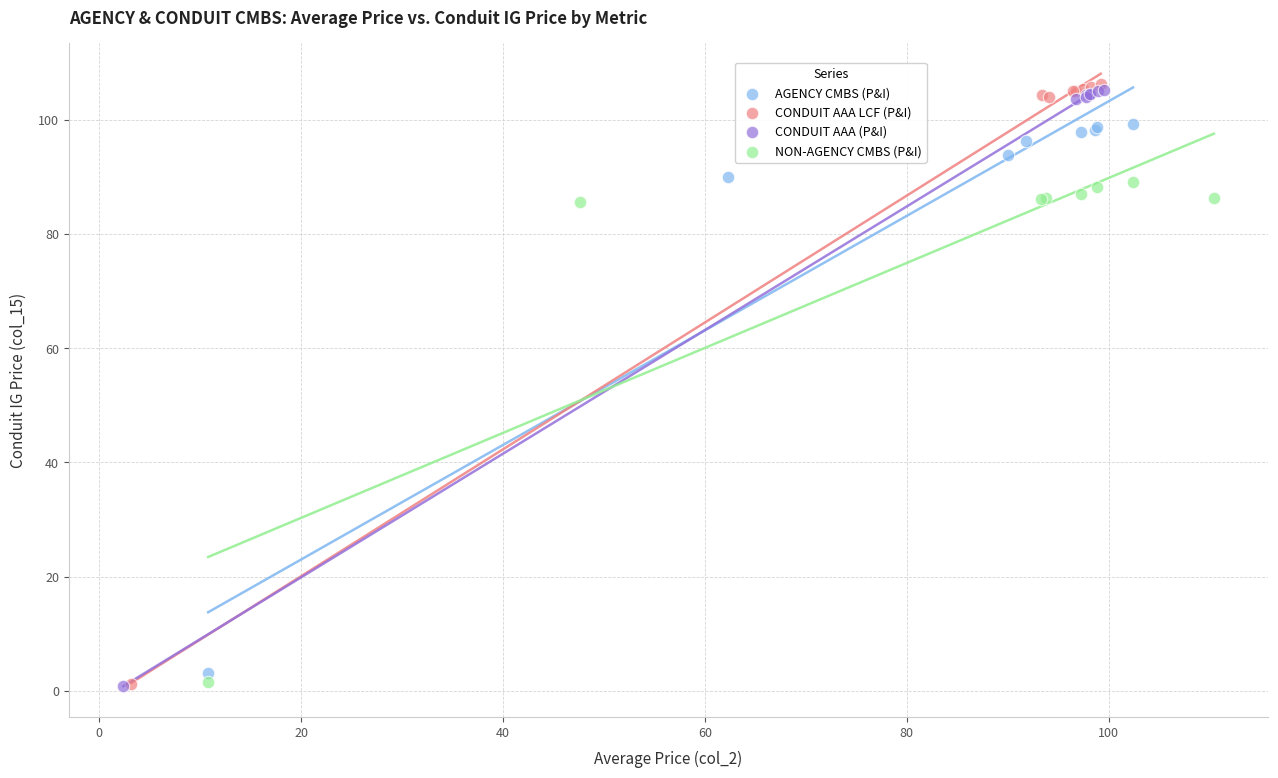

Which series has the widest spread of Y values?

CONDUIT AAA LCF (P&I)